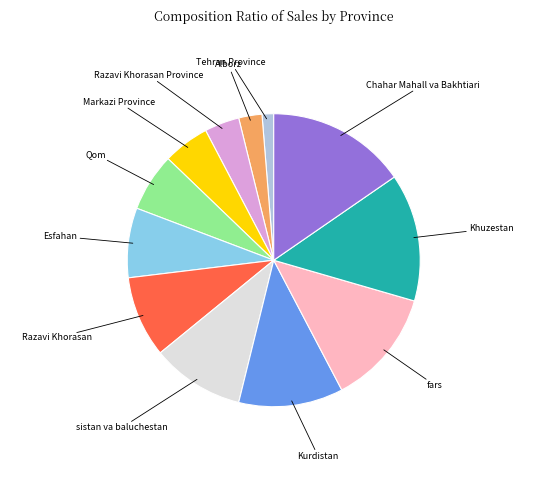

How many segments does this pie chart have?

12